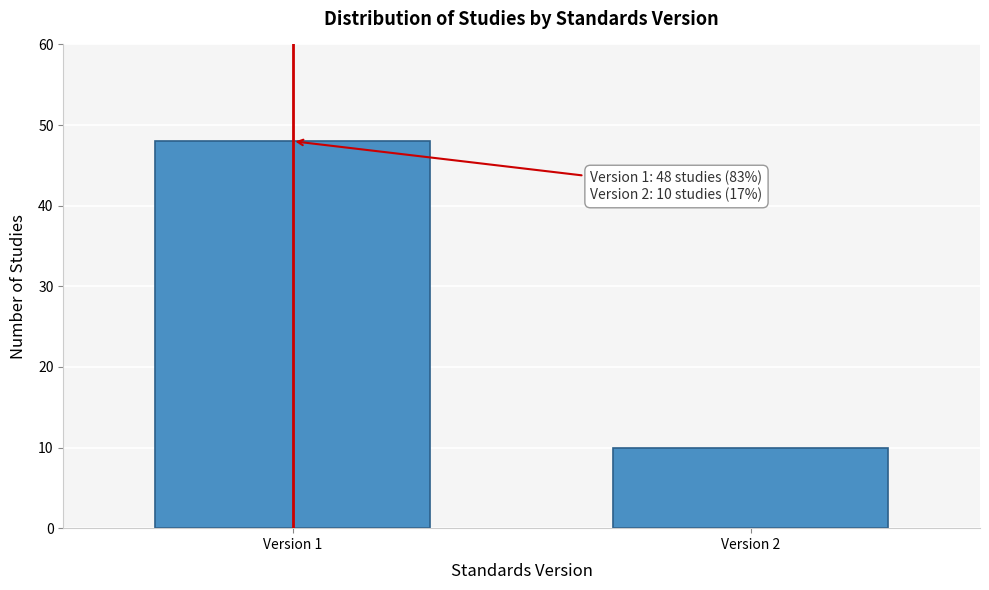

Reading right to left, transcribe all the data shown in this chart.

10	48